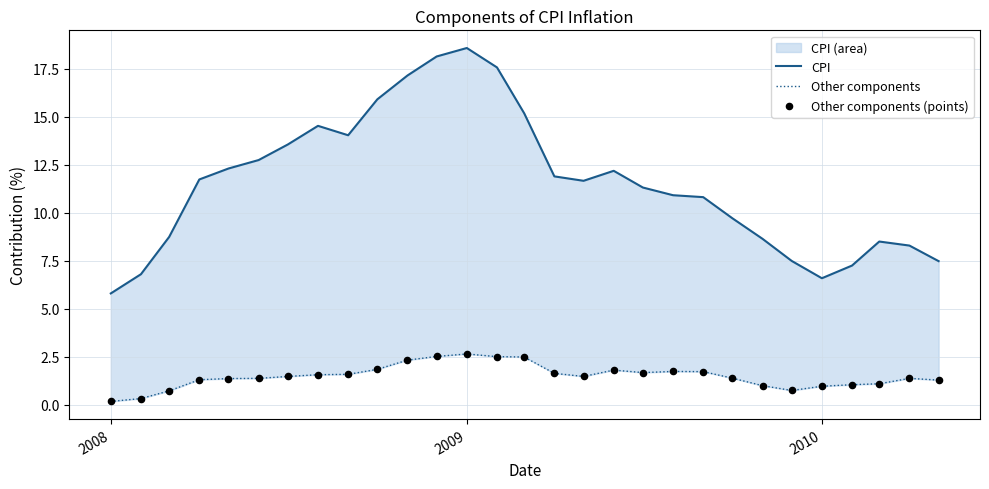

Which series has the widest spread of Y values?

CPI